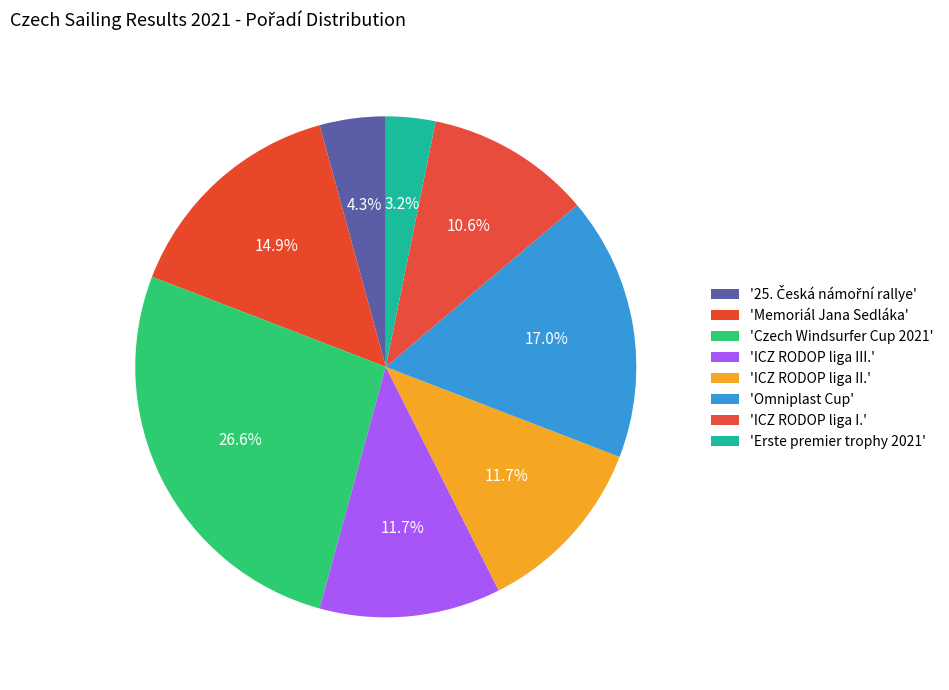

How many slices are in this pie chart?

8